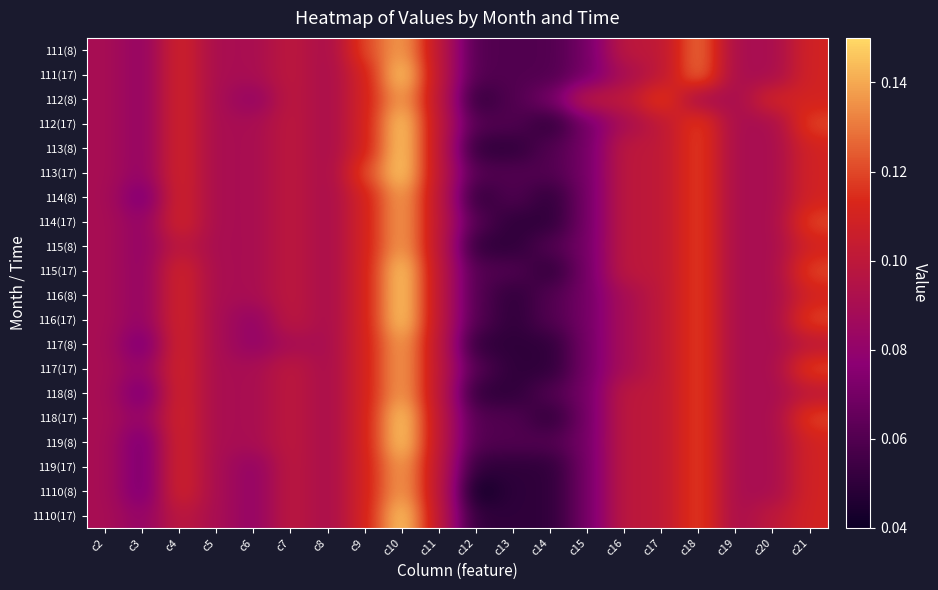

Reading left to right, transcribe all the data shown in this chart.

111(8): c2=0.1	c3=0.1	c4=0.1	c5=0.1	c6=0.1	c7=0.1	c8=0.1	c9=0.1	c10=0.1	c11=0.1	c12=0.1	c13=0.1	c14=0.1	c15=0.1	c16=0.1	c17=0.1	c18=0.1	c19=0.1	c20=0.1	c21=0.1
111(17): c2=0.1	c3=0.1	c4=0.1	c5=0.1	c6=0.1	c7=0.1	c8=0.1	c9=0.1	c10=0.1	c11=0.1	c12=0.1	c13=0.1	c14=0.1	c15=0.1	c16=0.1	c17=0.1	c18=0.1	c19=0.1	c20=0.1	c21=0.1
112(8): c2=0.1	c3=0.1	c4=0.1	c5=0.1	c6=0.1	c7=0.1	c8=0.1	c9=0.1	c10=0.1	c11=0.1	c12=0.1	c13=0.1	c14=0.1	c15=0.1	c16=0.1	c17=0.1	c18=0.1	c19=0.1	c20=0.1	c21=0.1
112(17): c2=0.1	c3=0.1	c4=0.1	c5=0.1	c6=0.1	c7=0.1	c8=0.1	c9=0.1	c10=0.1	c11=0.1	c12=0.1	c13=0.1	c14=0.1	c15=0.1	c16=0.1	c17=0.1	c18=0.1	c19=0.1	c20=0.1	c21=0.1
113(8): c2=0.1	c3=0.1	c4=0.1	c5=0.1	c6=0.1	c7=0.1	c8=0.1	c9=0.1	c10=0.1	c11=0.1	c12=0.1	c13=0.1	c14=0.1	c15=0.1	c16=0.1	c17=0.1	c18=0.1	c19=0.1	c20=0.1	c21=0.1
113(17): c2=0.1	c3=0.1	c4=0.1	c5=0.1	c6=0.1	c7=0.1	c8=0.1	c9=0.1	c10=0.1	c11=0.1	c12=0.1	c13=0.1	c14=0.1	c15=0.1	c16=0.1	c17=0.1	c18=0.1	c19=0.1	c20=0.1	c21=0.1
114(8): c2=0.1	c3=0.1	c4=0.1	c5=0.1	c6=0.1	c7=0.1	c8=0.1	c9=0.1	c10=0.1	c11=0.1	c12=0.1	c13=0.1	c14=0.1	c15=0.1	c16=0.1	c17=0.1	c18=0.1	c19=0.1	c20=0.1	c21=0.1
114(17): c2=0.1	c3=0.1	c4=0.1	c5=0.1	c6=0.1	c7=0.1	c8=0.1	c9=0.1	c10=0.1	c11=0.1	c12=0.1	c13=0.1	c14=0.1	c15=0.1	c16=0.1	c17=0.1	c18=0.1	c19=0.1	c20=0.1	c21=0.1
115(8): c2=0.1	c3=0.1	c4=0.1	c5=0.1	c6=0.1	c7=0.1	c8=0.1	c9=0.1	c10=0.1	c11=0.1	c12=0.1	c13=0.1	c14=0.1	c15=0.1	c16=0.1	c17=0.1	c18=0.1	c19=0.1	c20=0.1	c21=0.1
115(17): c2=0.1	c3=0.1	c4=0.1	c5=0.1	c6=0.1	c7=0.1	c8=0.1	c9=0.1	c10=0.1	c11=0.1	c12=0.1	c13=0.1	c14=0.1	c15=0.1	c16=0.1	c17=0.1	c18=0.1	c19=0.1	c20=0.1	c21=0.1
116(8): c2=0.1	c3=0.1	c4=0.1	c5=0.1	c6=0.1	c7=0.1	c8=0.1	c9=0.1	c10=0.1	c11=0.1	c12=0.1	c13=0.1	c14=0.1	c15=0.1	c16=0.1	c17=0.1	c18=0.1	c19=0.1	c20=0.1	c21=0.1
116(17): c2=0.1	c3=0.1	c4=0.1	c5=0.1	c6=0.1	c7=0.1	c8=0.1	c9=0.1	c10=0.1	c11=0.1	c12=0.1	c13=0.1	c14=0.1	c15=0.1	c16=0.1	c17=0.1	c18=0.1	c19=0.1	c20=0.1	c21=0.1
117(8): c2=0.1	c3=0.1	c4=0.1	c5=0.1	c6=0.1	c7=0.1	c8=0.1	c9=0.1	c10=0.1	c11=0.1	c12=0.1	c13=0.1	c14=0.1	c15=0.1	c16=0.1	c17=0.1	c18=0.1	c19=0.1	c20=0.1	c21=0.1
117(17): c2=0.1	c3=0.1	c4=0.1	c5=0.1	c6=0.1	c7=0.1	c8=0.1	c9=0.1	c10=0.1	c11=0.1	c12=0.1	c13=0.1	c14=0.1	c15=0.1	c16=0.1	c17=0.1	c18=0.1	c19=0.1	c20=0.1	c21=0.1
118(8): c2=0.1	c3=0.1	c4=0.1	c5=0.1	c6=0.1	c7=0.1	c8=0.1	c9=0.1	c10=0.1	c11=0.1	c12=0.1	c13=0.1	c14=0.1	c15=0.1	c16=0.1	c17=0.1	c18=0.1	c19=0.1	c20=0.1	c21=0.1
118(17): c2=0.1	c3=0.1	c4=0.1	c5=0.1	c6=0.1	c7=0.1	c8=0.1	c9=0.1	c10=0.1	c11=0.1	c12=0.1	c13=0.1	c14=0.1	c15=0.1	c16=0.1	c17=0.1	c18=0.1	c19=0.1	c20=0.1	c21=0.1
119(8): c2=0.1	c3=0.1	c4=0.1	c5=0.1	c6=0.1	c7=0.1	c8=0.1	c9=0.1	c10=0.1	c11=0.1	c12=0.1	c13=0.1	c14=0.1	c15=0.1	c16=0.1	c17=0.1	c18=0.1	c19=0.1	c20=0.1	c21=0.1
119(17): c2=0.1	c3=0.1	c4=0.1	c5=0.1	c6=0.1	c7=0.1	c8=0.1	c9=0.1	c10=0.1	c11=0.1	c12=0.1	c13=0.1	c14=0.1	c15=0.1	c16=0.1	c17=0.1	c18=0.1	c19=0.1	c20=0.1	c21=0.1
1110(8): c2=0.1	c3=0.1	c4=0.1	c5=0.1	c6=0.1	c7=0.1	c8=0.1	c9=0.1	c10=0.1	c11=0.1	c12=0.0	c13=0.1	c14=0.1	c15=0.1	c16=0.1	c17=0.1	c18=0.1	c19=0.1	c20=0.1	c21=0.1
1110(17): c2=0.1	c3=0.1	c4=0.1	c5=0.1	c6=0.1	c7=0.1	c8=0.1	c9=0.1	c10=0.1	c11=0.1	c12=0.1	c13=0.1	c14=0.1	c15=0.1	c16=0.1	c17=0.1	c18=0.1	c19=0.1	c20=0.1	c21=0.1